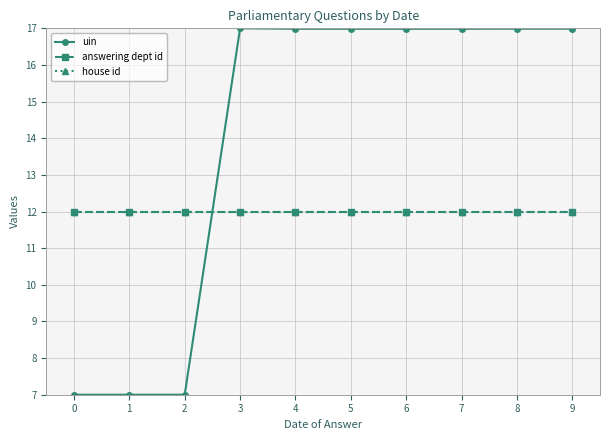

Between 6 and 8, which series saw the biggest shift?

uin